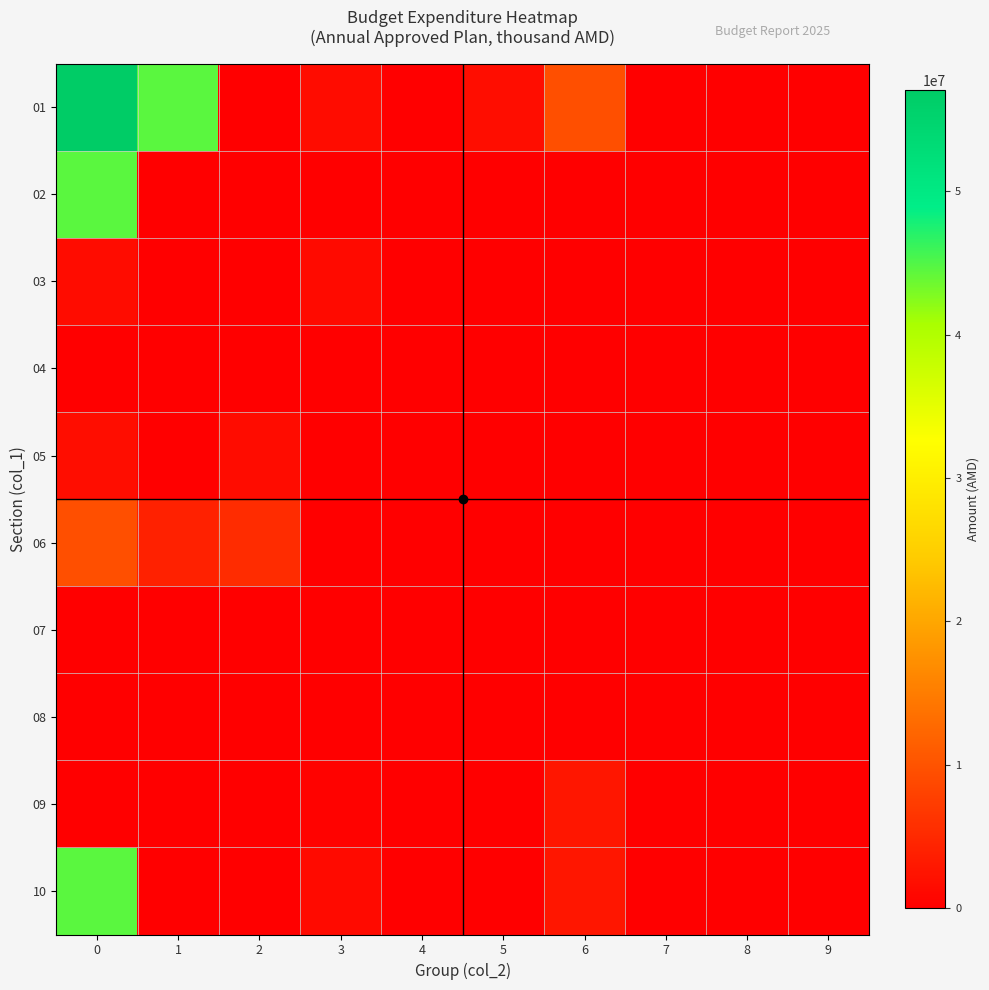

What is the difference between the highest and lowest values at 2?

5417056.4